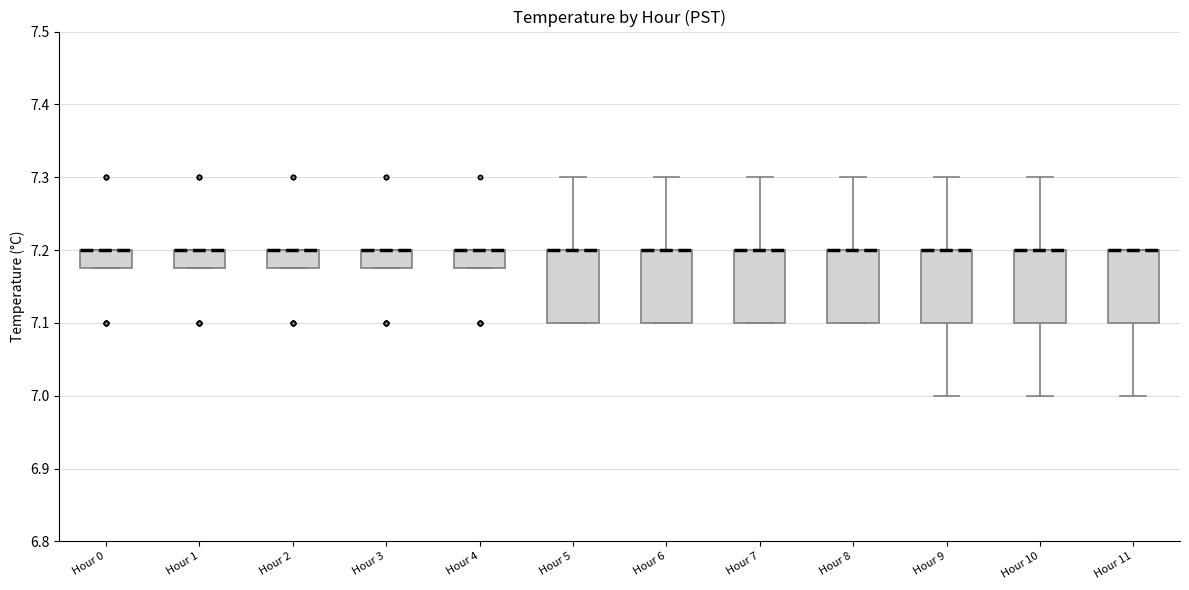

Where is the upper edge of the box for Hour 3 on the y-axis? The values are not printed on the chart, so give them approximately, as read against the axis.

7.20